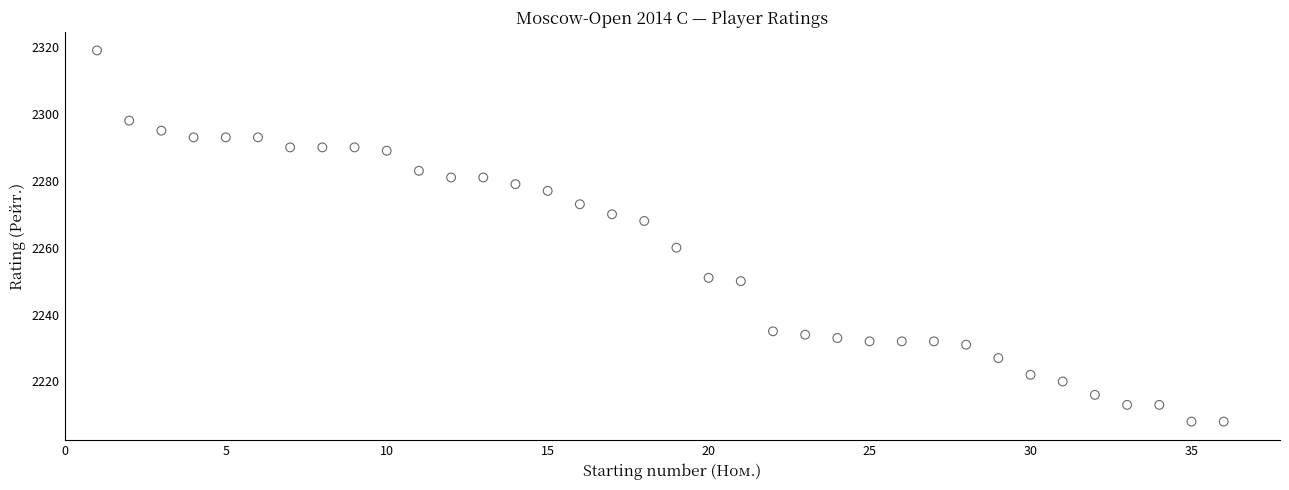

What Y value in the scatter plot is closest to 2263?

2260